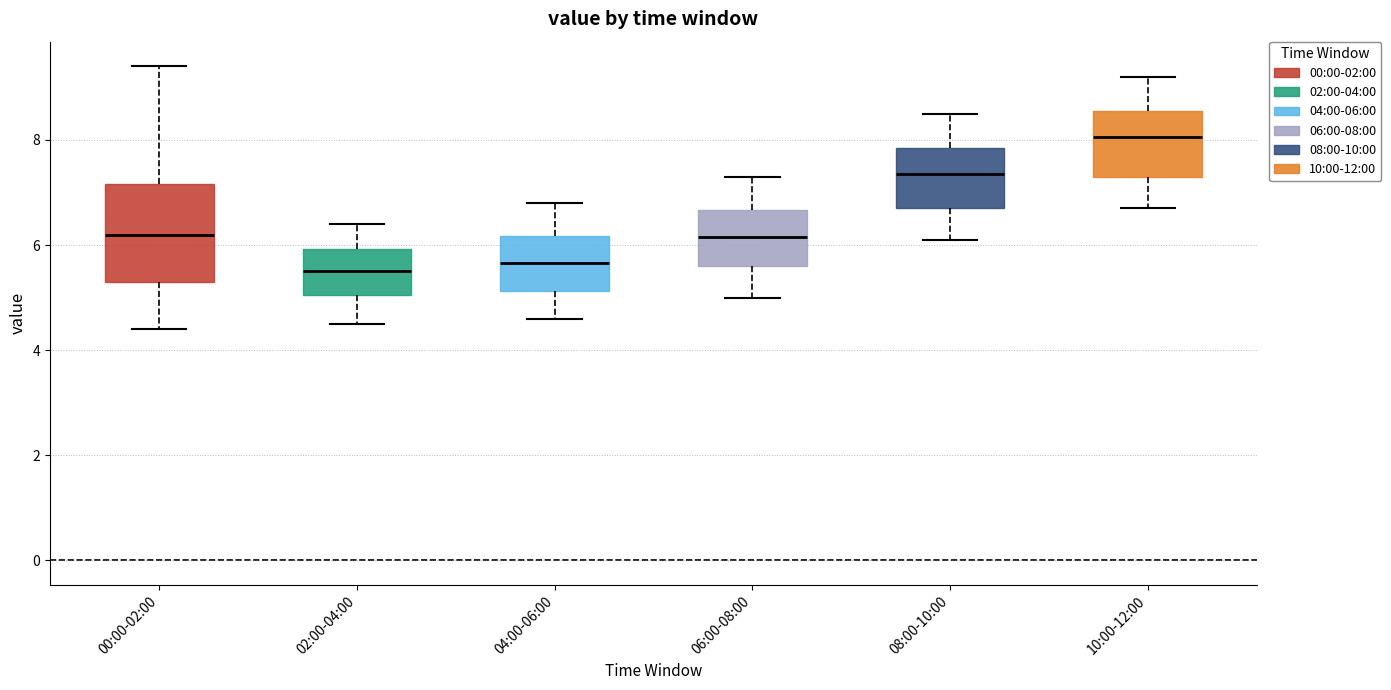

Which box is the tallest, from its lower edge to its upper edge?

00:00-02:00